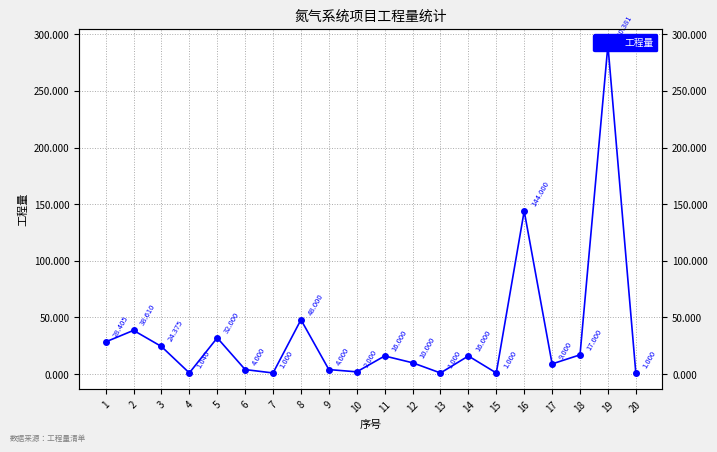

Does the chart display data point markers on the line(s)?

Yes